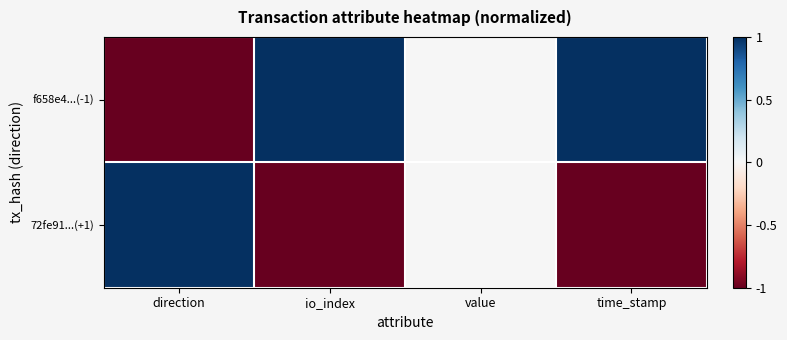

Which category has the highest value across all series?

io_index